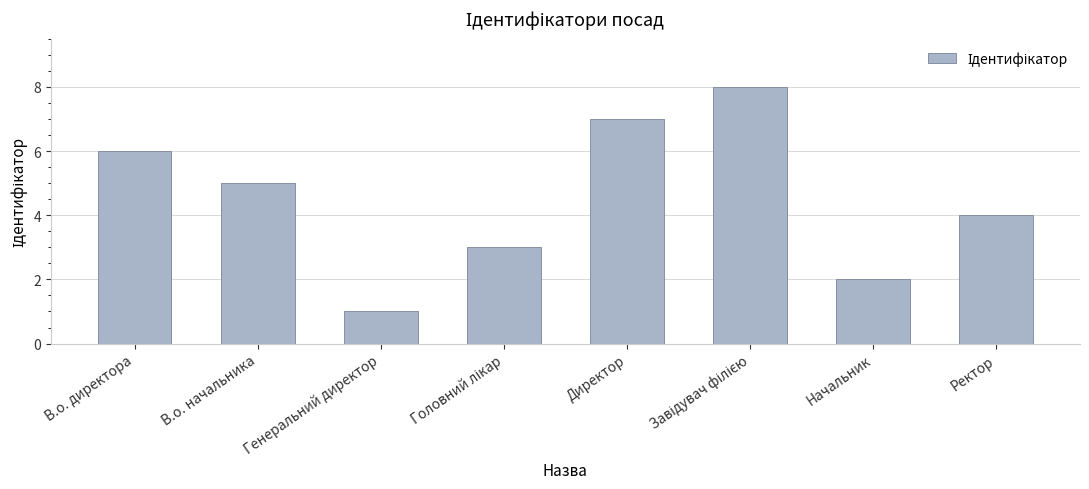

At which label is the value closest to 4?

Ректор